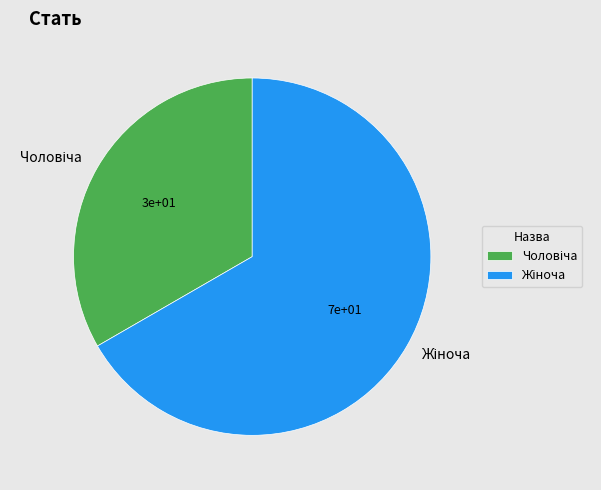

Is there any slice that represents more than half of the pie?

Yes